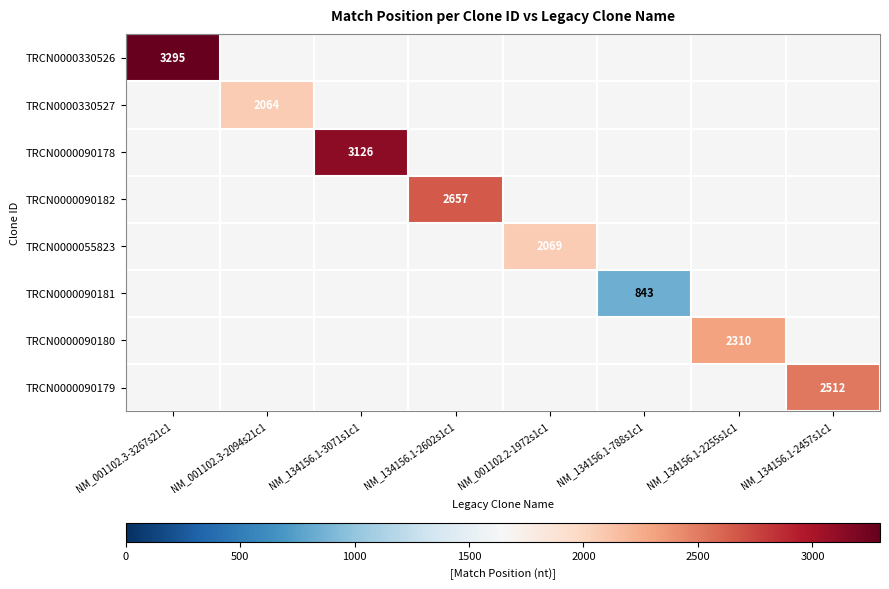

True or false: TRCN0000330527 has a value of 2064 at NM_001102.3-2094s21c1.

True